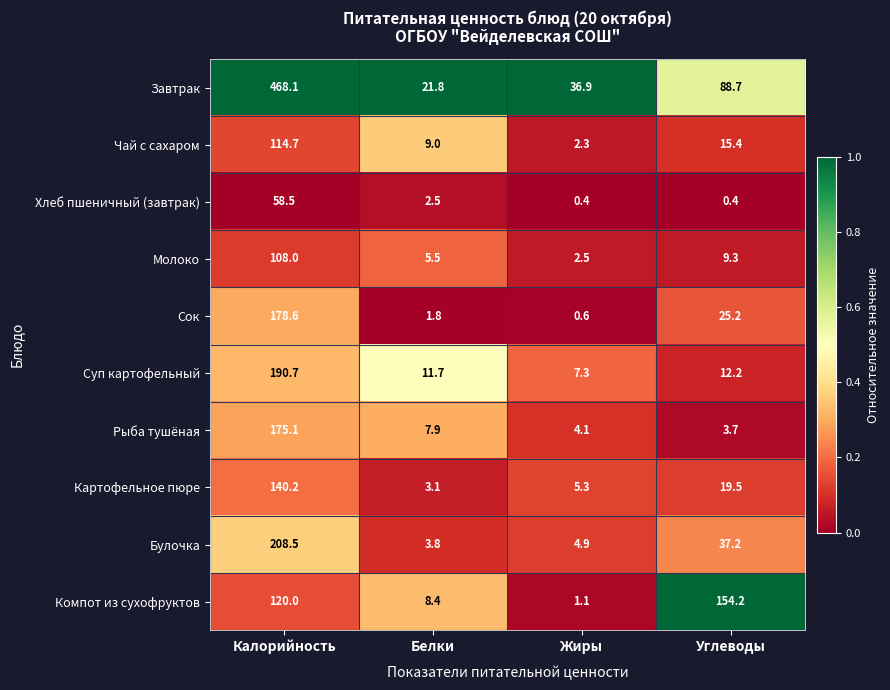

What is the sum of the Чай с сахаром values at Калорийность and Белки?

123.7